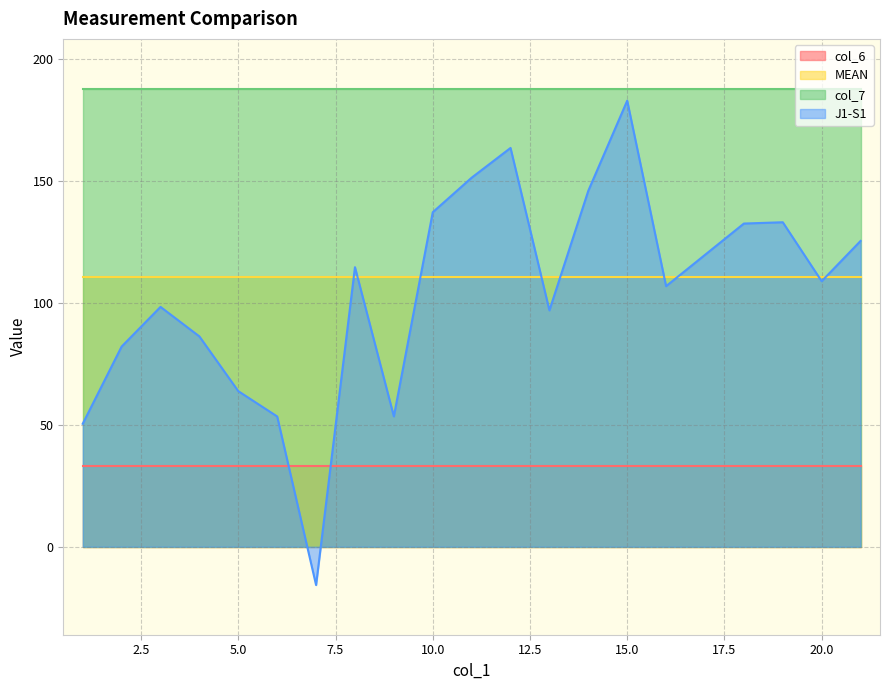

Reading left to right, extract all data points from this chart.

col_6: 1=33.3	2=33.3	3=33.3	4=33.3	5=33.3	6=33.3	7=33.3	8=33.3	9=33.3	10=33.3	11=33.3	12=33.3	13=33.3	14=33.3	15=33.3	16=33.3	18=33.3	19=33.3	20=33.3	21=33.3
MEAN: 1=110.5	2=110.5	3=110.5	4=110.5	5=110.5	6=110.5	7=110.5	8=110.5	9=110.5	10=110.5	11=110.5	12=110.5	13=110.5	14=110.5	15=110.5	16=110.5	18=110.5	19=110.5	20=110.5	21=110.5
col_7: 1=187.8	2=187.8	3=187.8	4=187.8	5=187.8	6=187.8	7=187.8	8=187.8	9=187.8	10=187.8	11=187.8	12=187.8	13=187.8	14=187.8	15=187.8	16=187.8	18=187.8	19=187.8	20=187.8	21=187.8
J1-S1: 1=50.4	2=82.0	3=98.3	4=86.2	5=63.8	6=53.4	7=-15.7	8=114.6	9=53.4	10=137.1	11=151.2	12=163.4	13=96.9	14=145.9	15=182.8	16=106.8	18=132.5	19=133.0	20=108.8	21=125.3